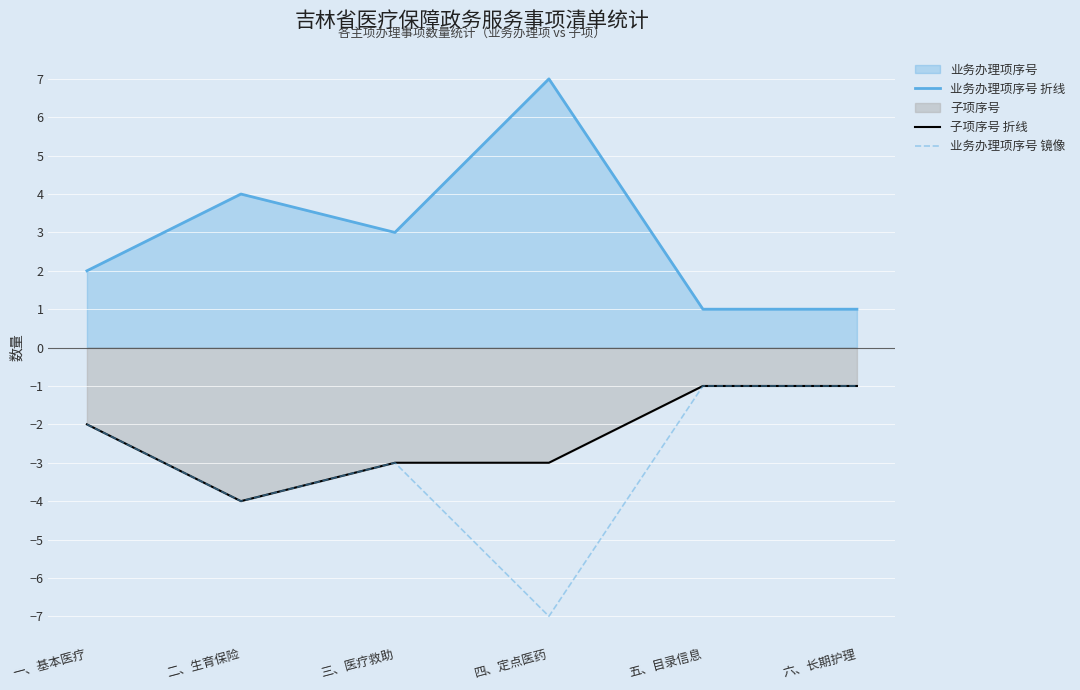

At which label does 子项序号 折线 first exceed -2?

五、目录信息